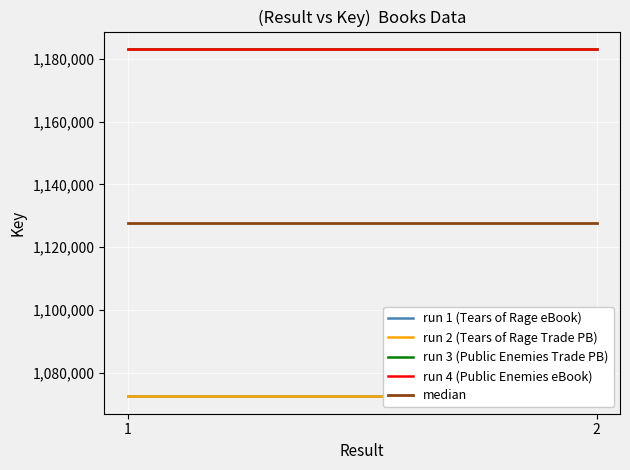

List the series in order of their peak value, lowest first.

run 1 (Tears of Rage eBook), run 2 (Tears of Rage Trade PB), median, run 3 (Public Enemies Trade PB), run 4 (Public Enemies eBook)